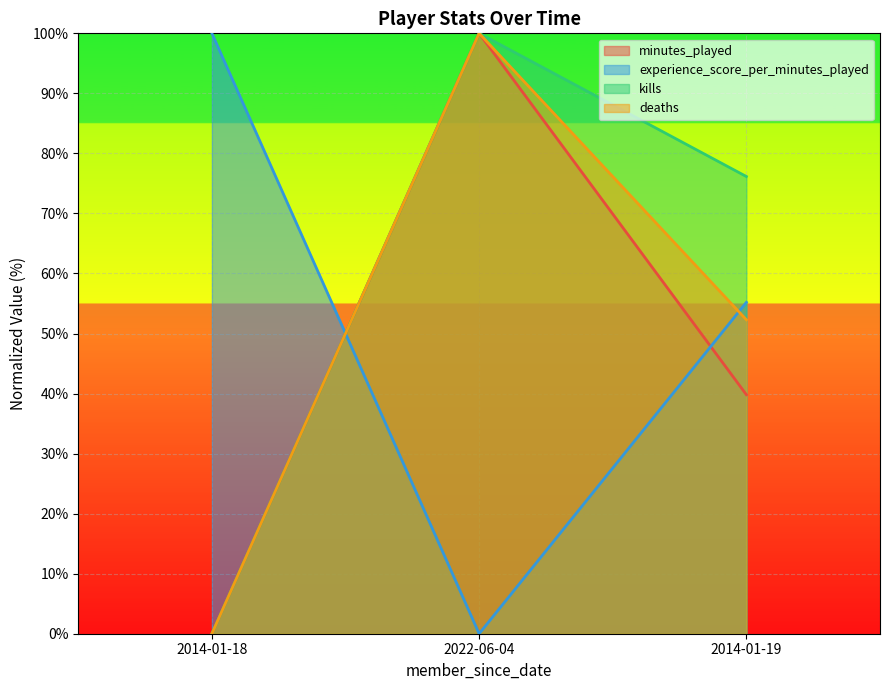

Which series has the largest total across all categories?

kills